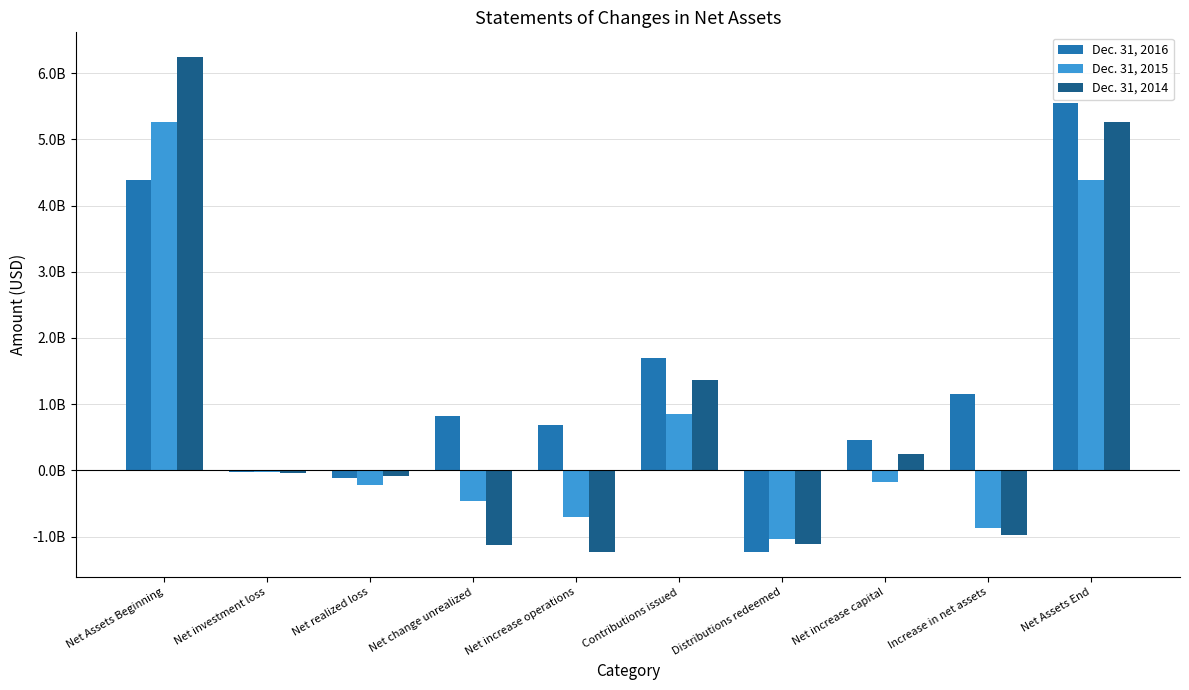

List the series in order of their overall mean, lowest first.

Dec. 31, 2015, Dec. 31, 2014, Dec. 31, 2016